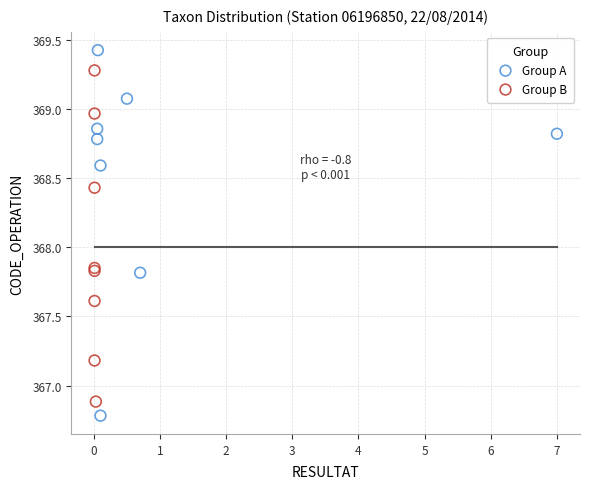

Which series has the largest Y range (max minus min)?

Group A